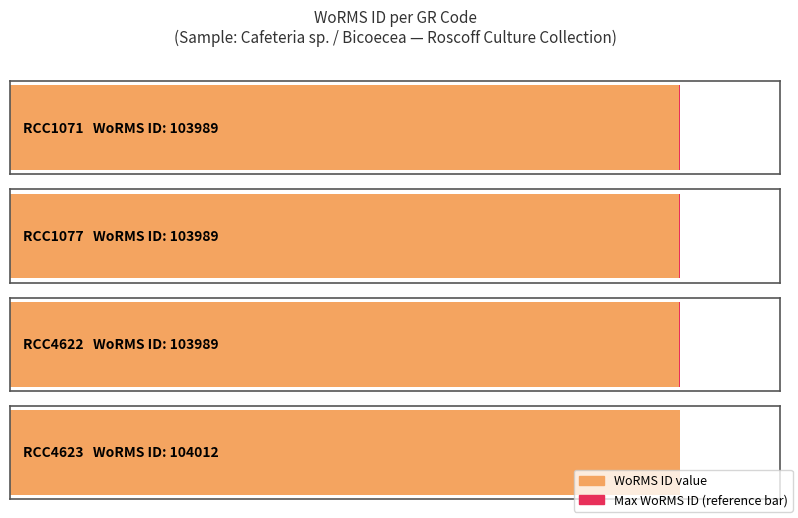

Are the bars grouped side by side (vs. stacked)?

No